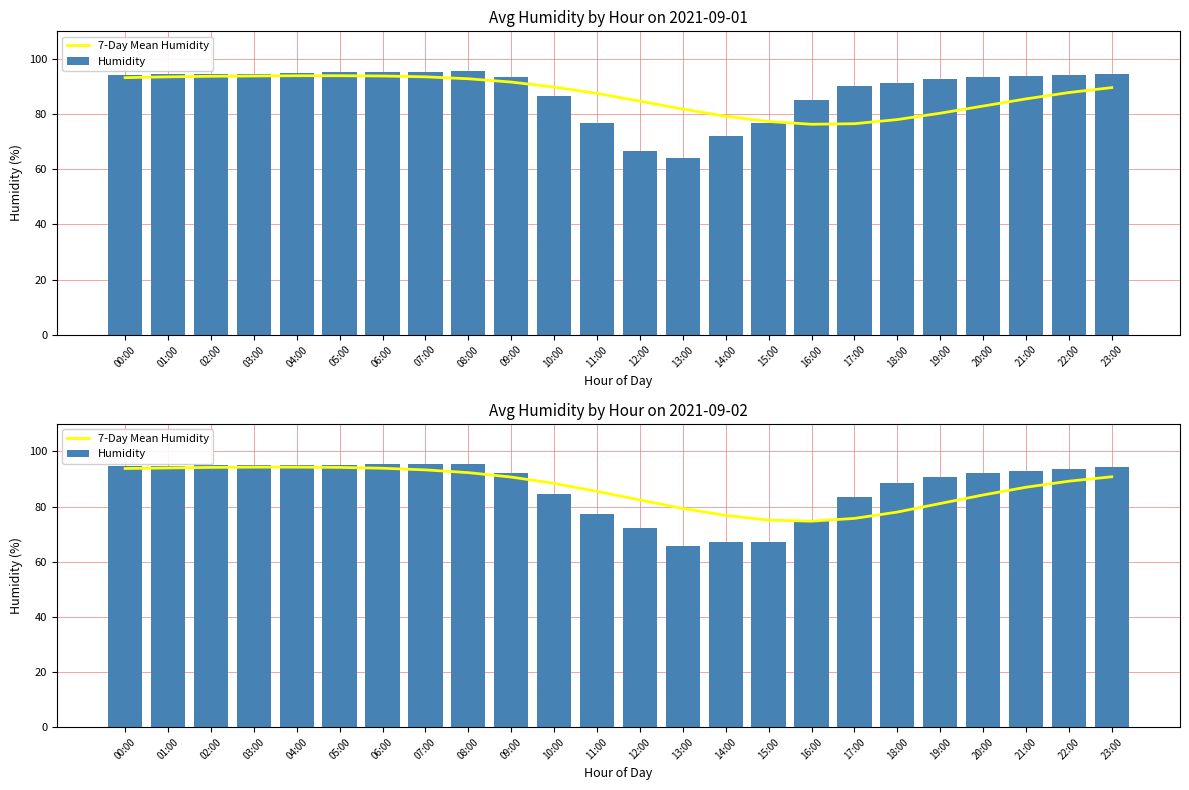

What is the maximum value for 7-Day Mean Humidity?

94.3